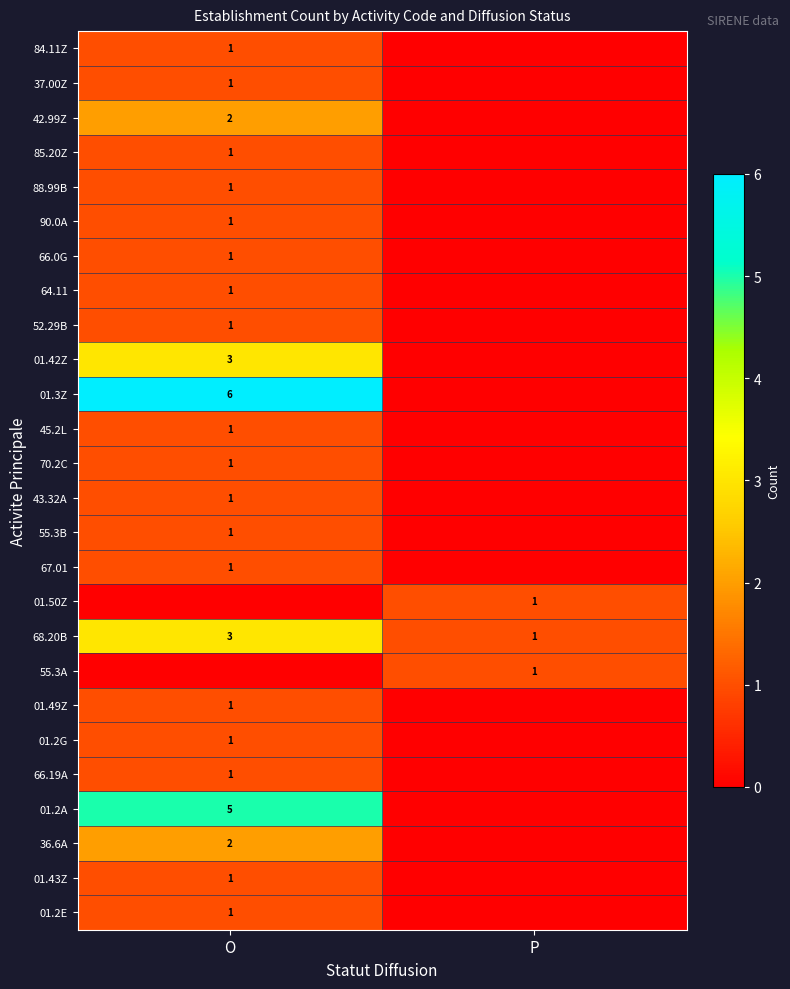

The value of 55.3B at O is 1. True or false?

True